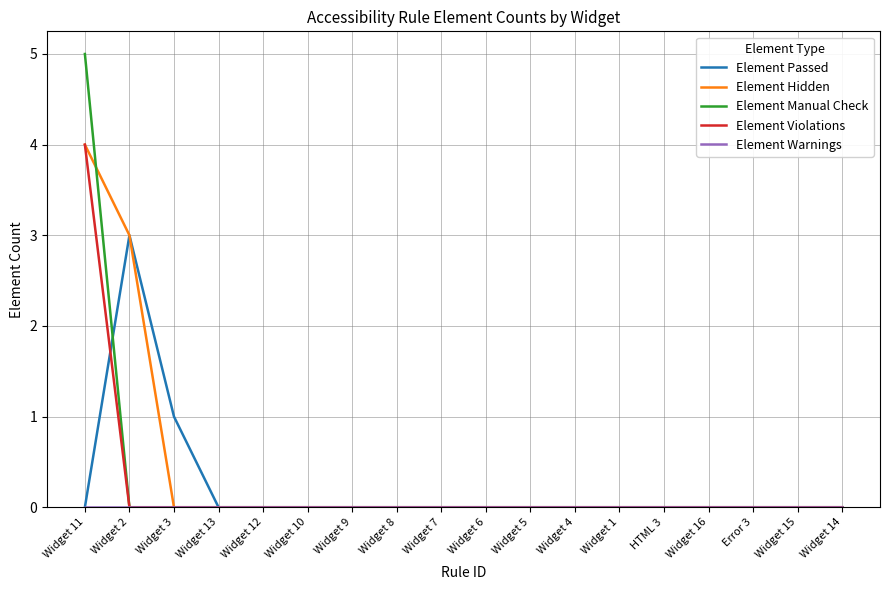

True or false: Element Manual Check and Element Hidden intersect in this chart.

True